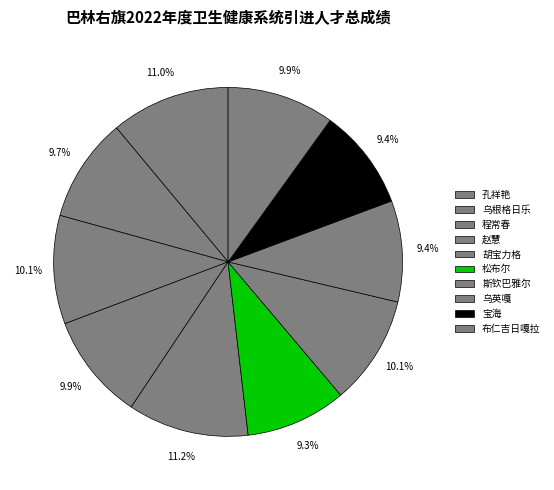

Count the number of slices in the pie.

10